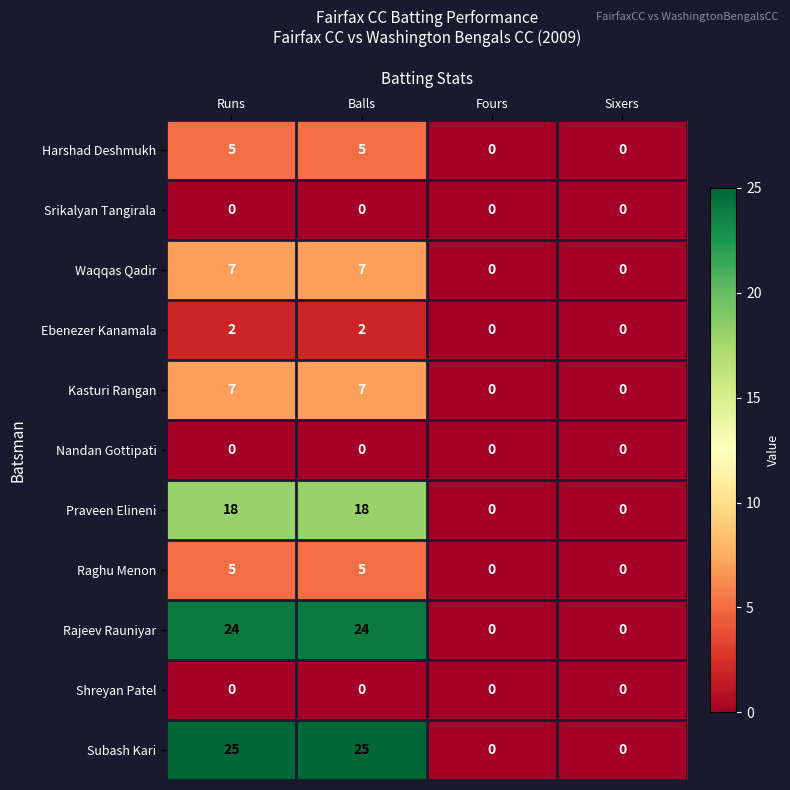

Which series has the largest total across all categories?

Subash Kari